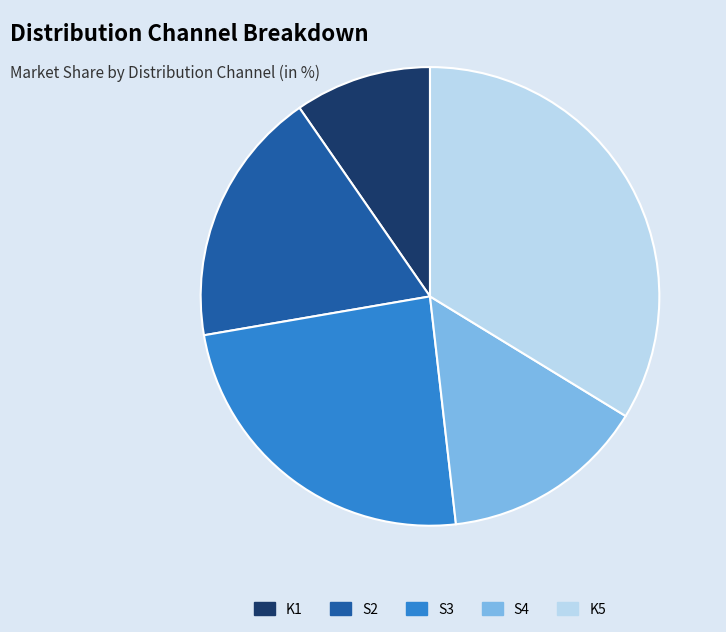

How many slices are in this pie chart?

5